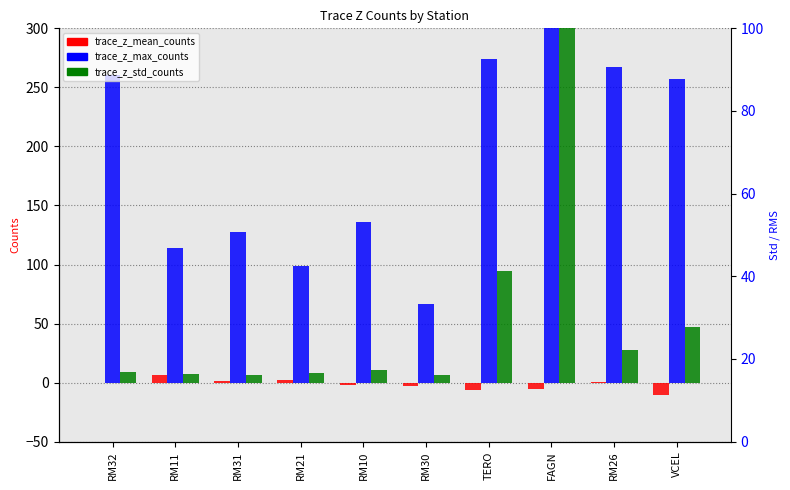

What is the spread (max minus min) of values at VCEL?

267.0